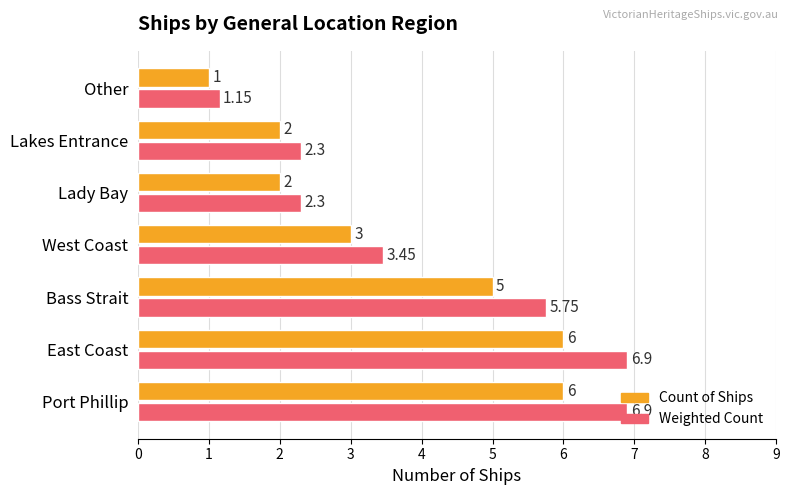

List the series in order of their peak value, highest first.

Weighted Count, Count of Ships